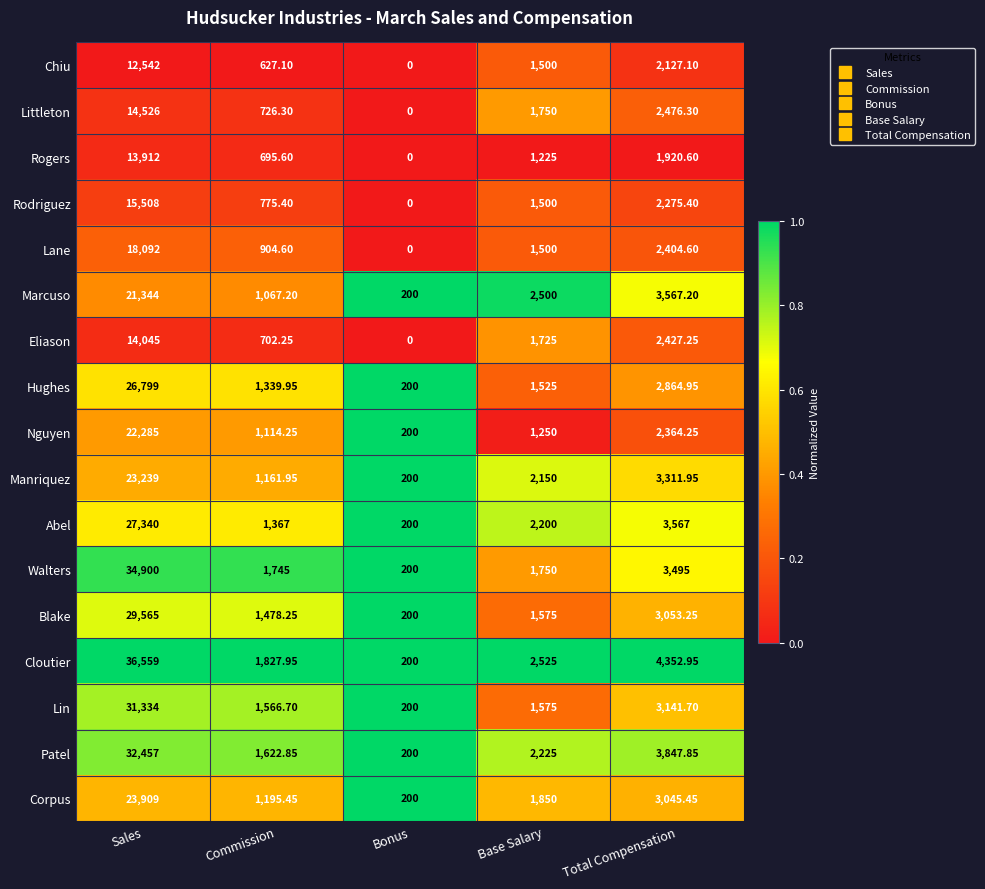

List the series in order of their peak value, lowest first.

Chiu, Rogers, Eliason, Littleton, Rodriguez, Lane, Marcuso, Nguyen, Manriquez, Corpus, Hughes, Abel, Blake, Lin, Patel, Walters, Cloutier